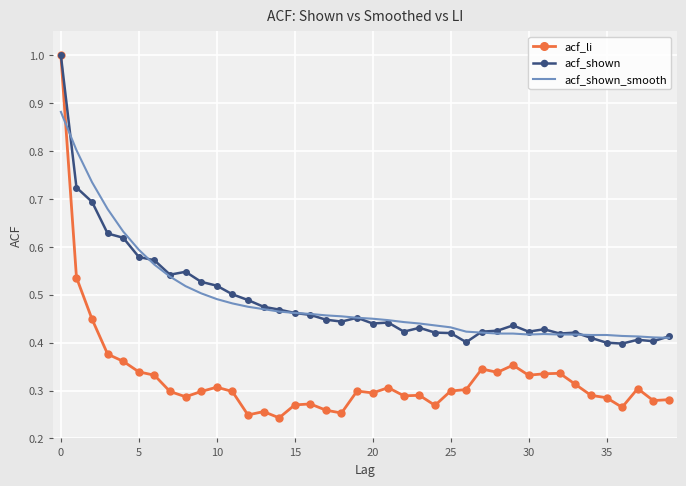

Which series has the widest spread of values?

acf_li